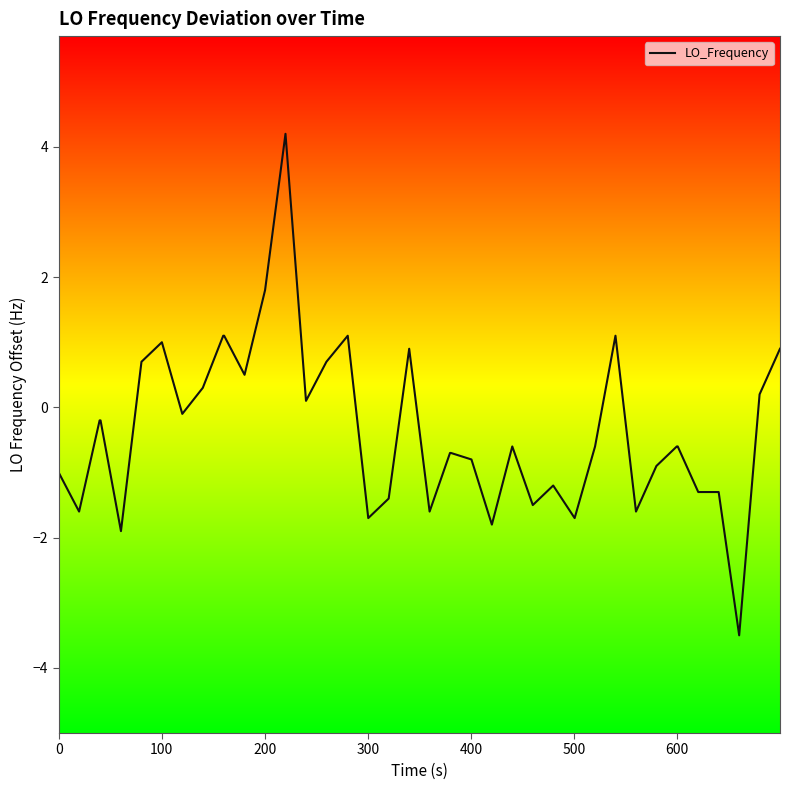

What is the smallest value displayed?

-3.5